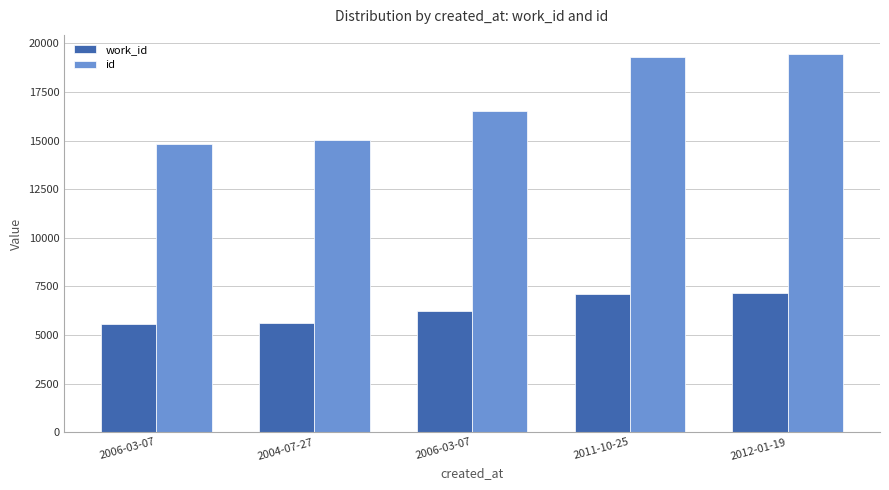

Count the number of categories in the chart.

5